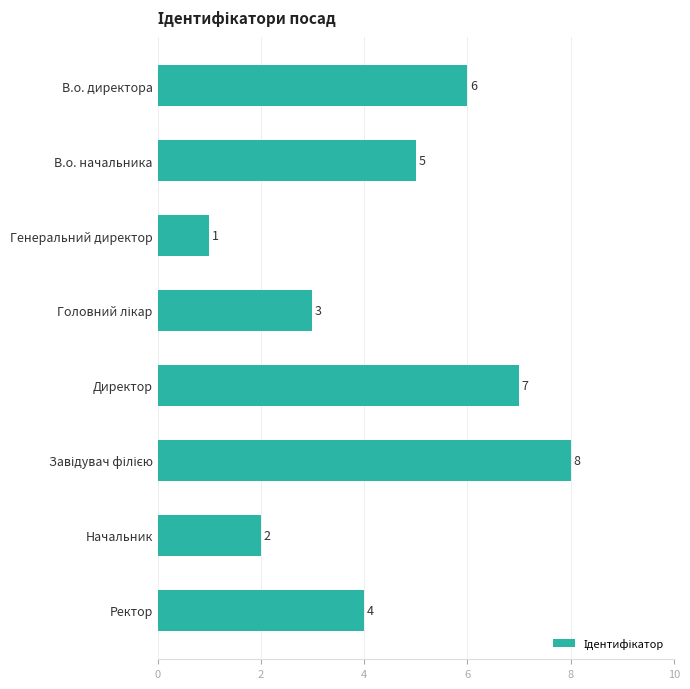

How many bars are there in total?

8